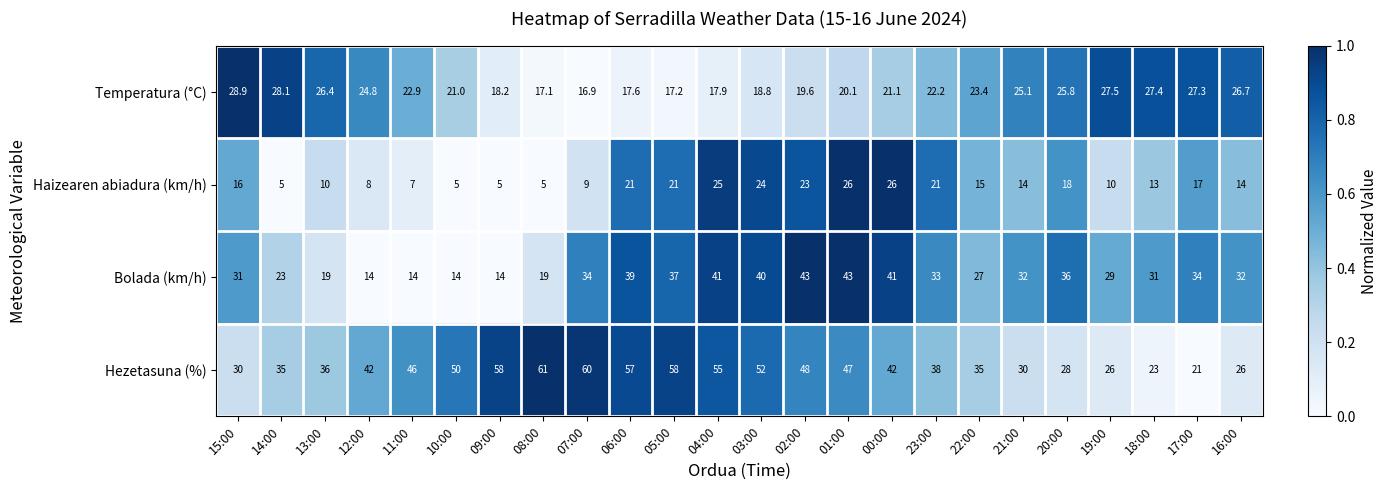

List the series in order of their peak value, highest first.

Hezetasuna (%), Bolada (km/h), Temperatura (°C), Haizearen abiadura (km/h)